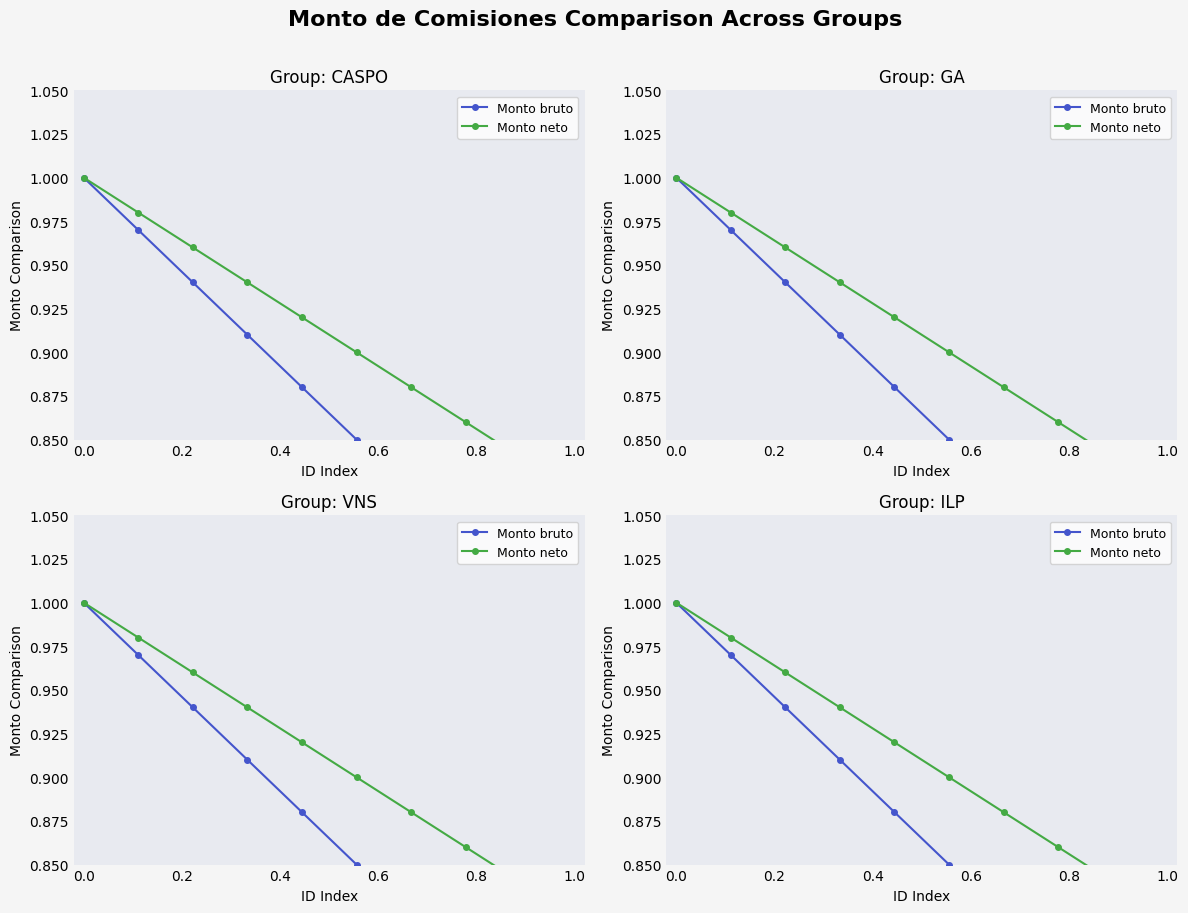

Which series has the widest spread of values?

Monto bruto